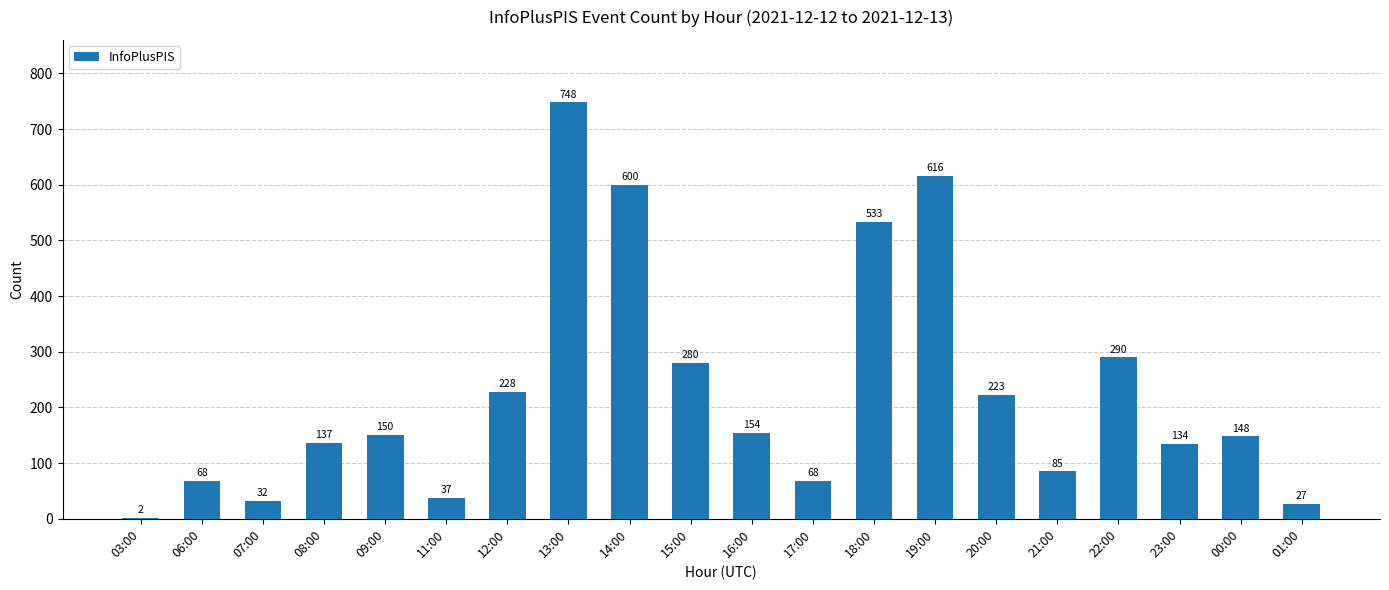

Reading left to right, transcribe all the data shown in this chart.

03:00=2	06:00=68	07:00=32	08:00=137	09:00=150	11:00=37	12:00=228	13:00=748	14:00=600	15:00=280	16:00=154	17:00=68	18:00=533	19:00=616	20:00=223	21:00=85	22:00=290	23:00=134	00:00=148	01:00=27